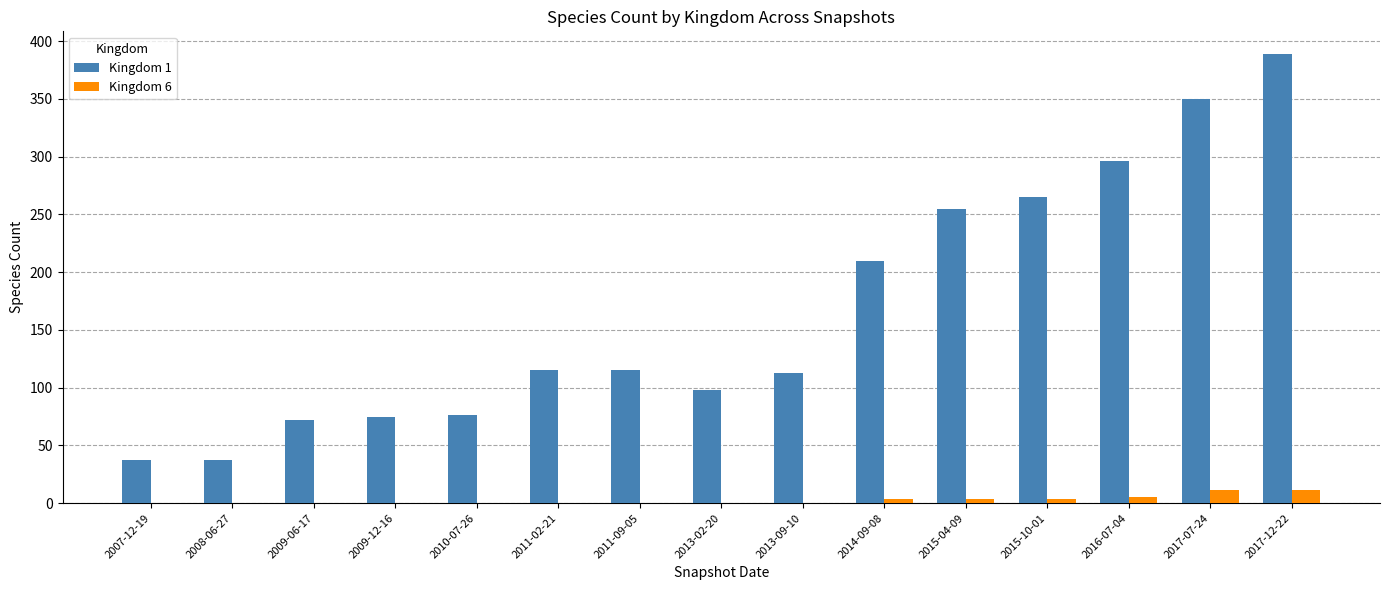

Does the chart contain stacked bars?

No